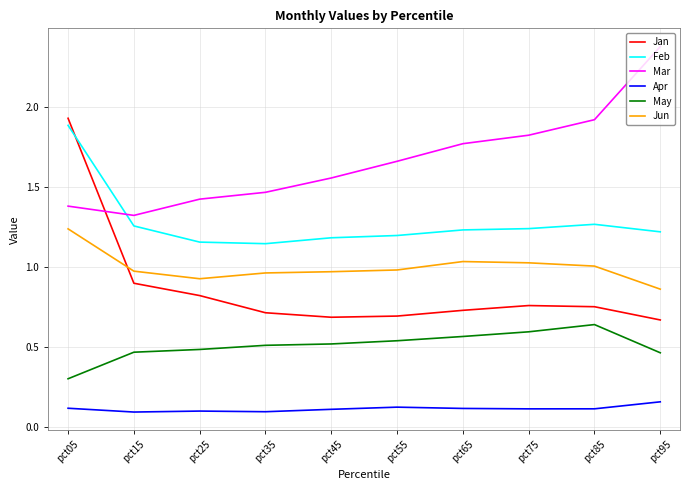

At how many categories does at least one series exceed 0?

10